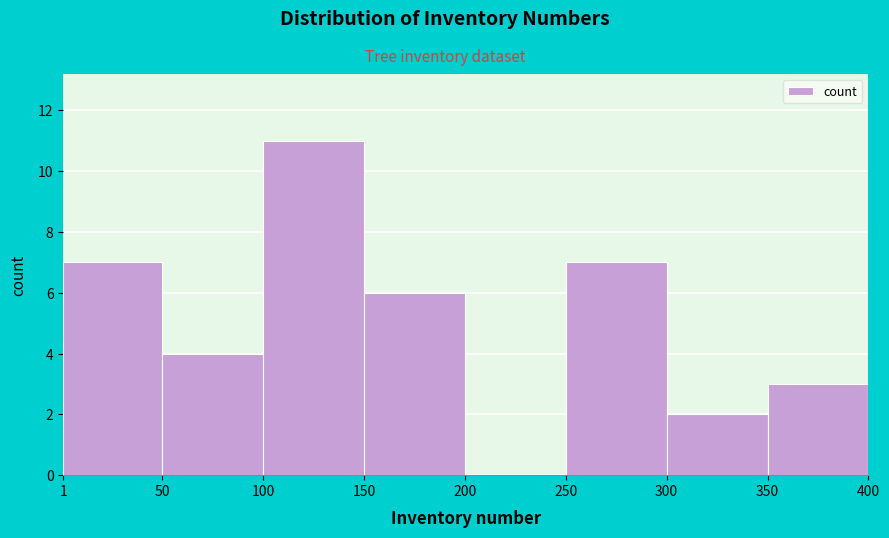

Reading left to right, transcribe this chart: for each bar, give the range it covers on the x-axis and its height. The values are not printed on the chart, so give them approximately, as read against the axis.

1 to 50: 7
50 to 100: 4
100 to 150: 11
150 to 200: 6
200 to 250: 0
250 to 300: 7
300 to 350: 2
350 to 400: 3